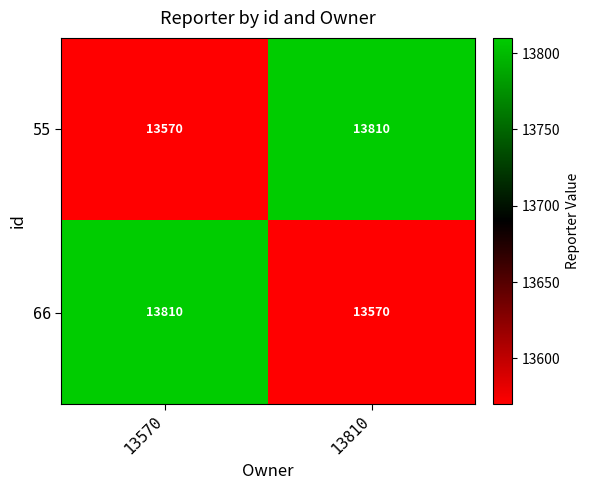

What is the sum of all 66 values?

27380